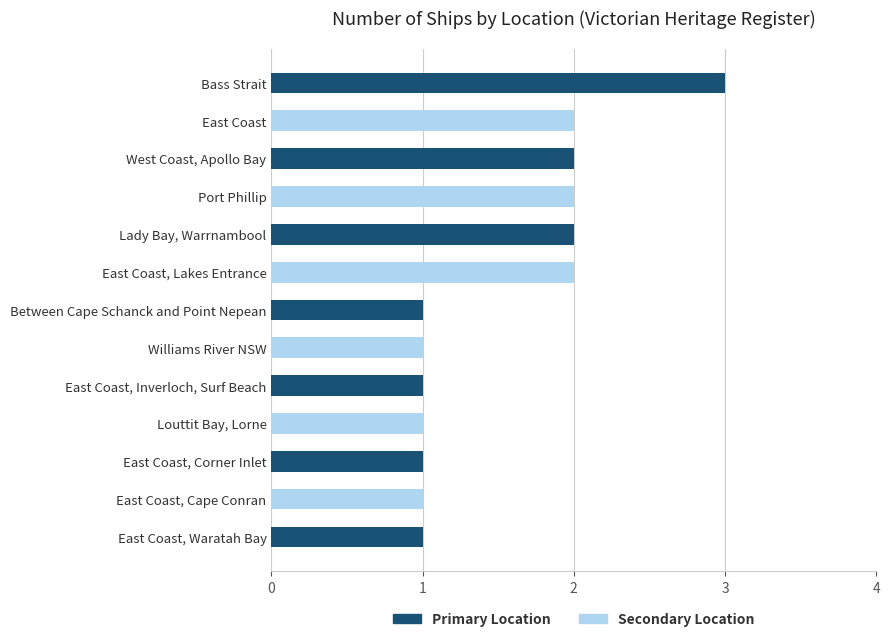

What is the sum of the values at Between Cape Schanck and Point Nepean and Port Phillip?

3